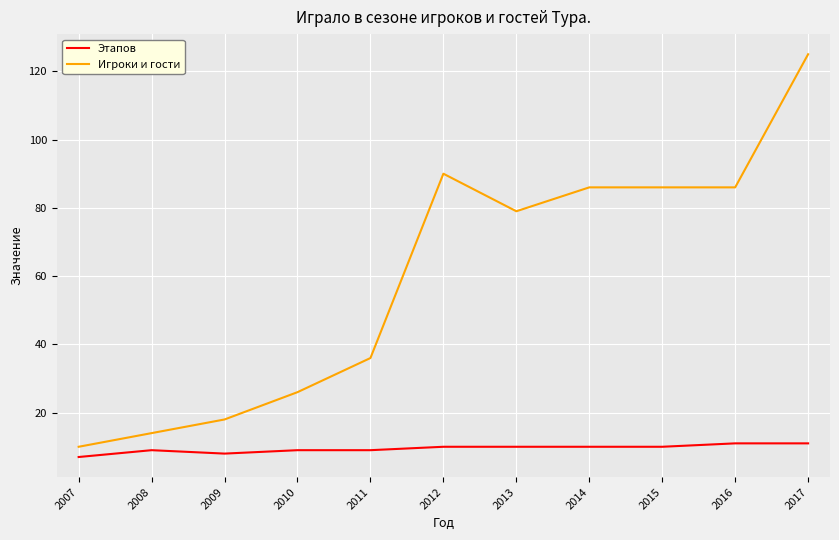

At how many categories does at least one series exceed 20?

8